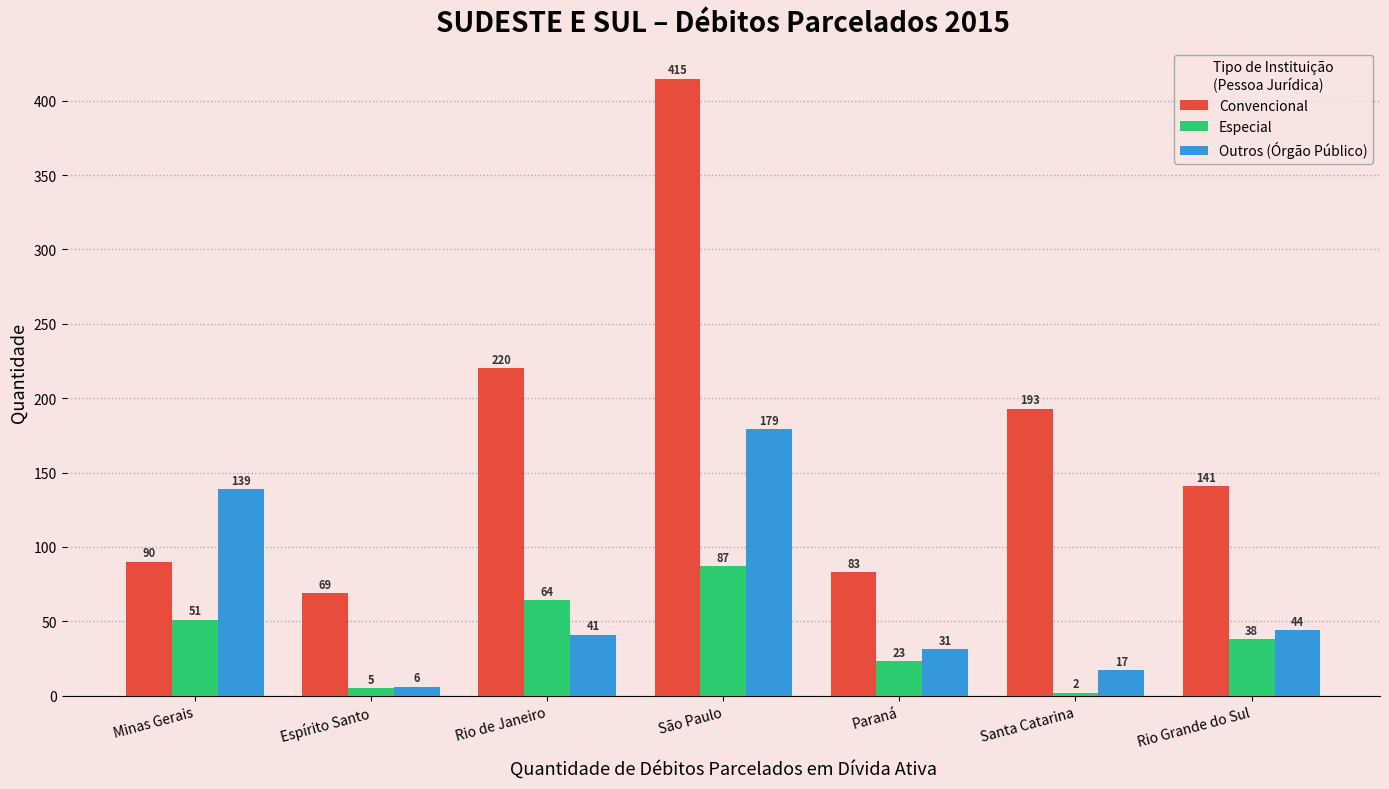

At which label does Especial first exceed 38?

Minas Gerais